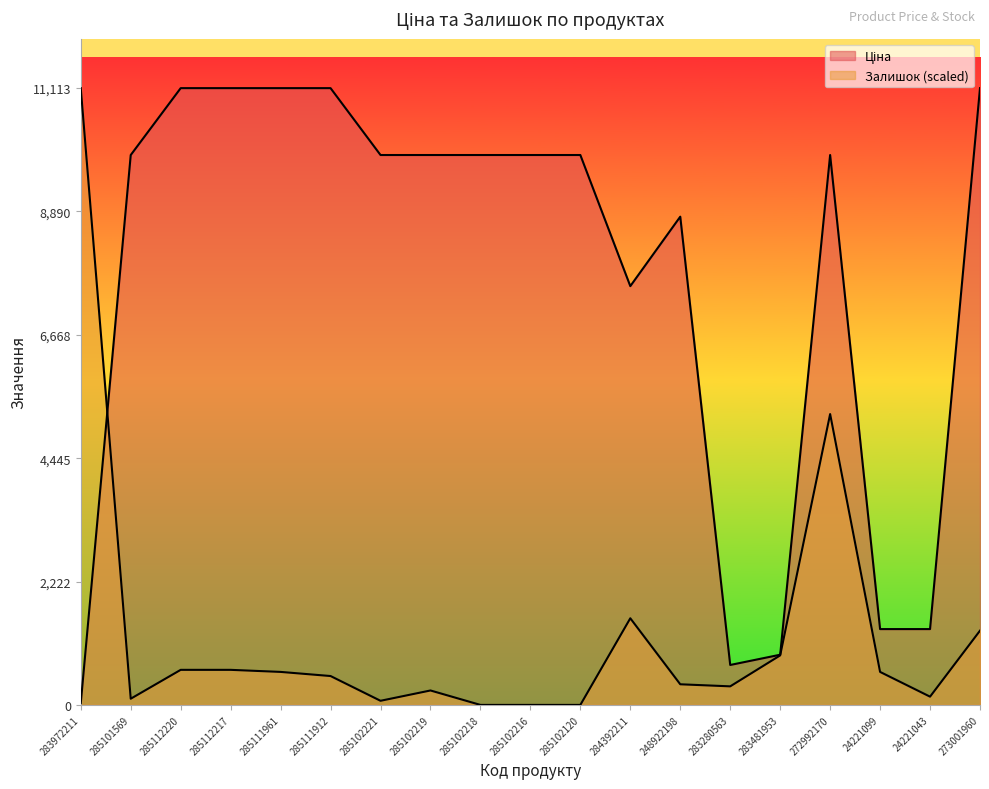

In Ціна, how many points are lower than both neighbors (excluding endpoints)?

2